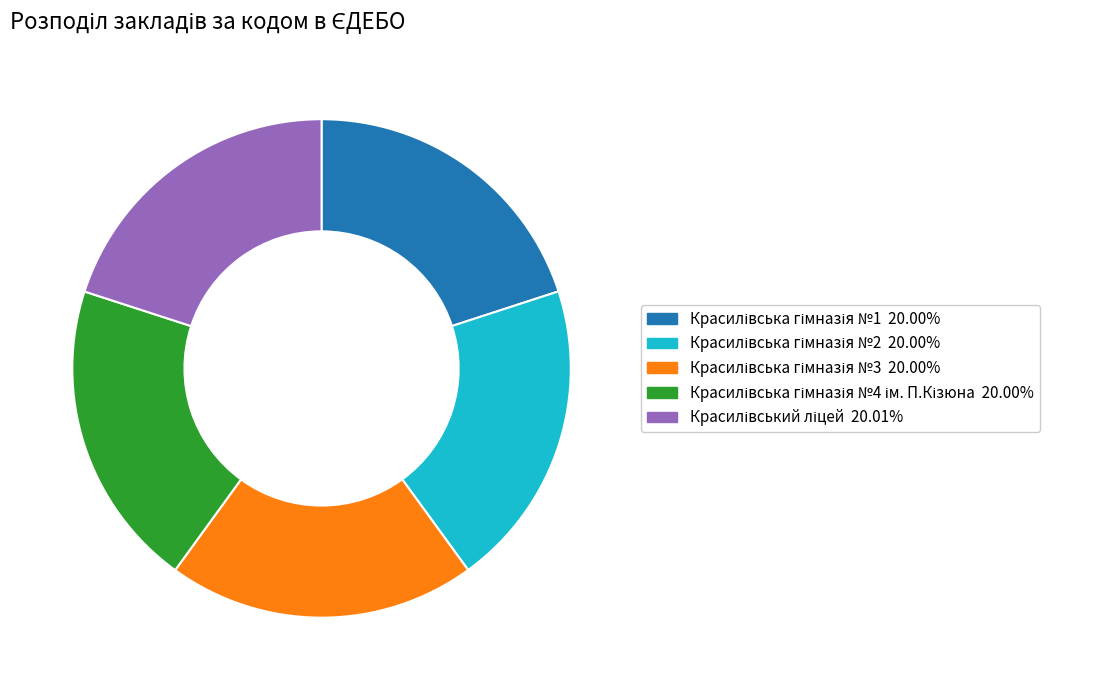

Is there any slice that represents more than half of the pie?

No